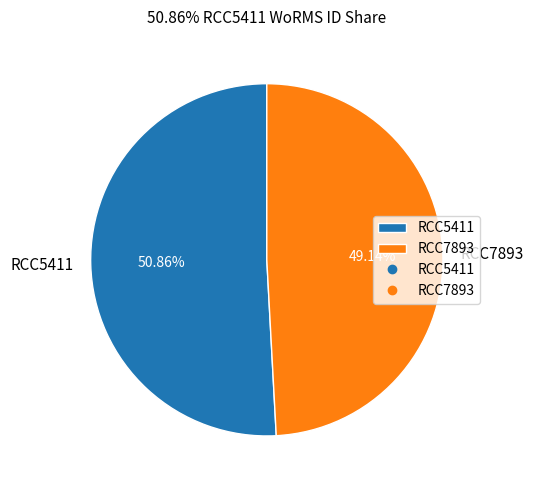

How many slices are in this pie chart?

2